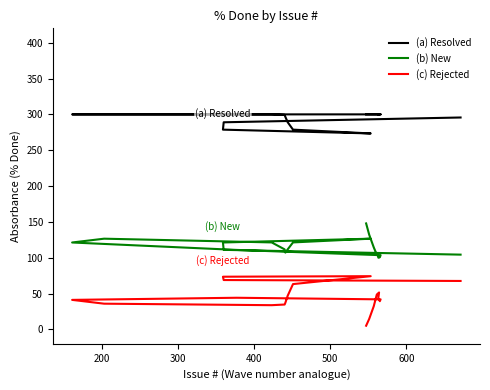

In (b) New, how many points are higher than both neighbors (excluding endpoints)?

2